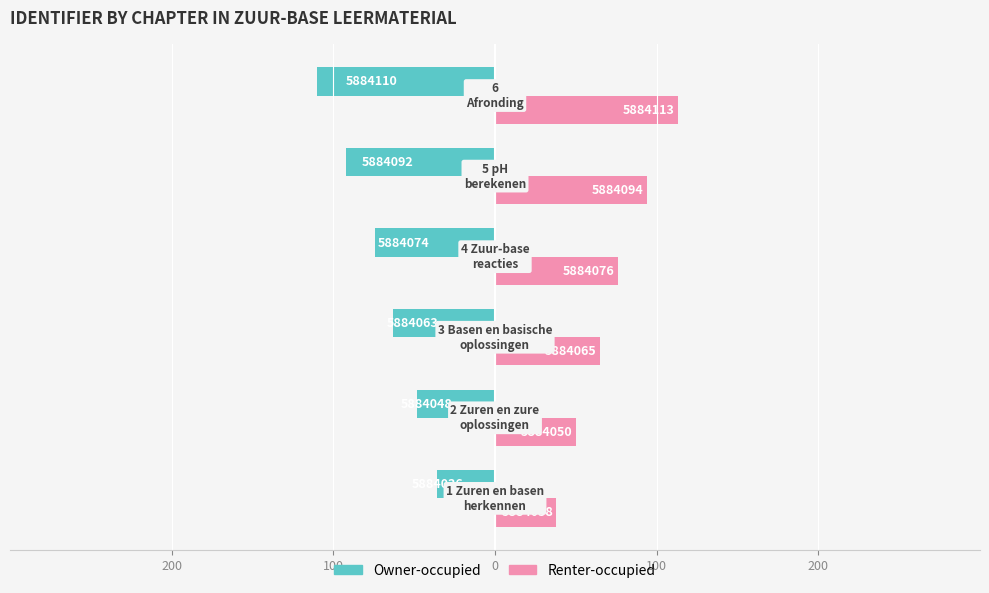

What is the highest value of the Renter-occupied series?

113